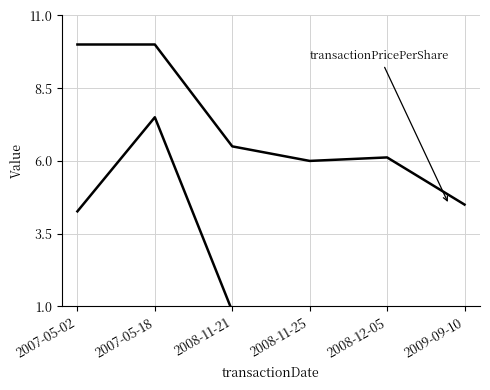

The transactionPricePerShare series shows 4.5 at 2009-09-10. True or false?

True